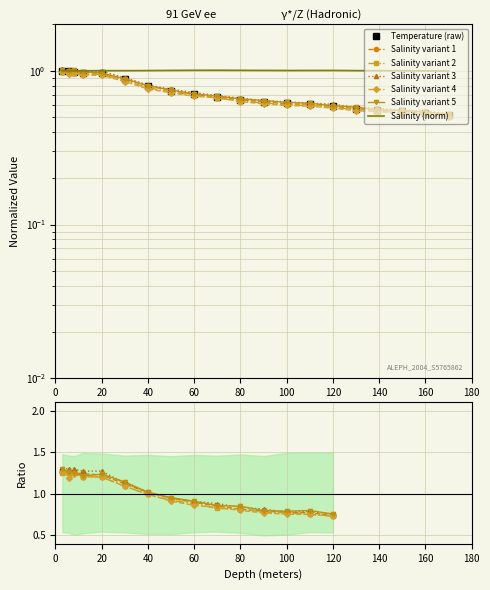

True or false: Salinity and Temperature cross at least once.

False